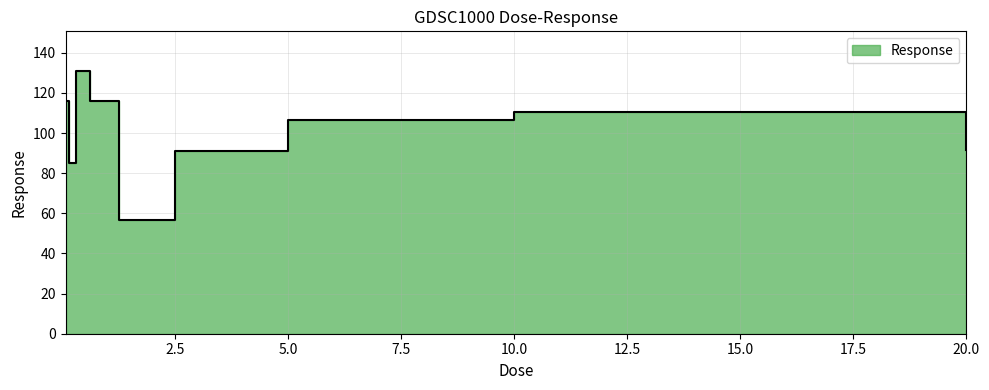

Where does the data first go above 106?

0.078125